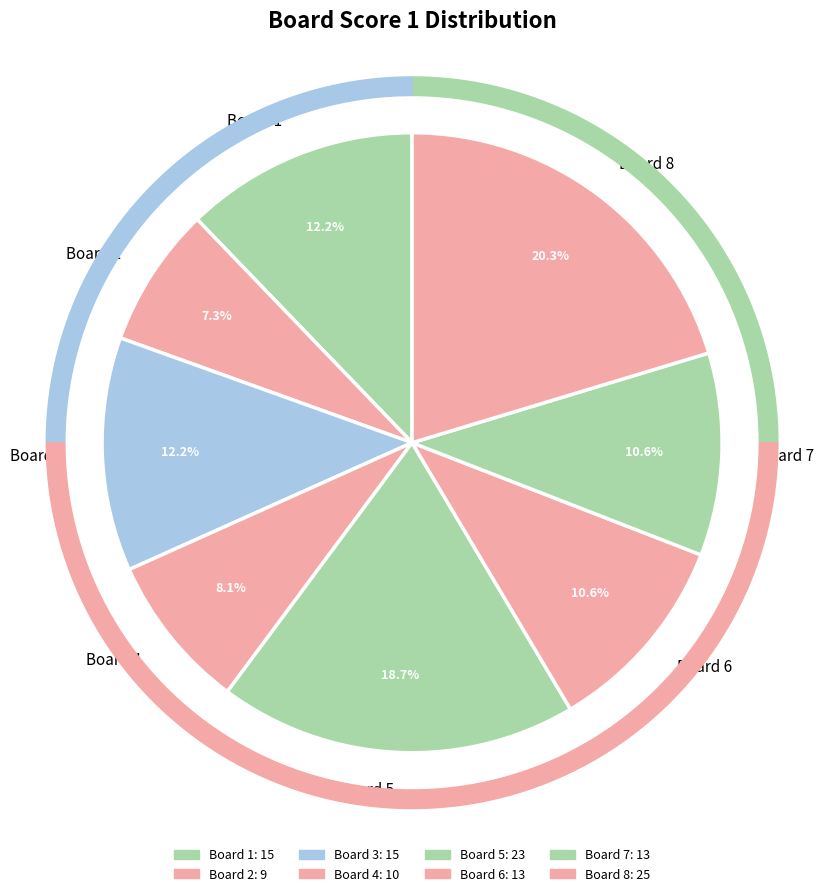

Which slice is the smallest?

2